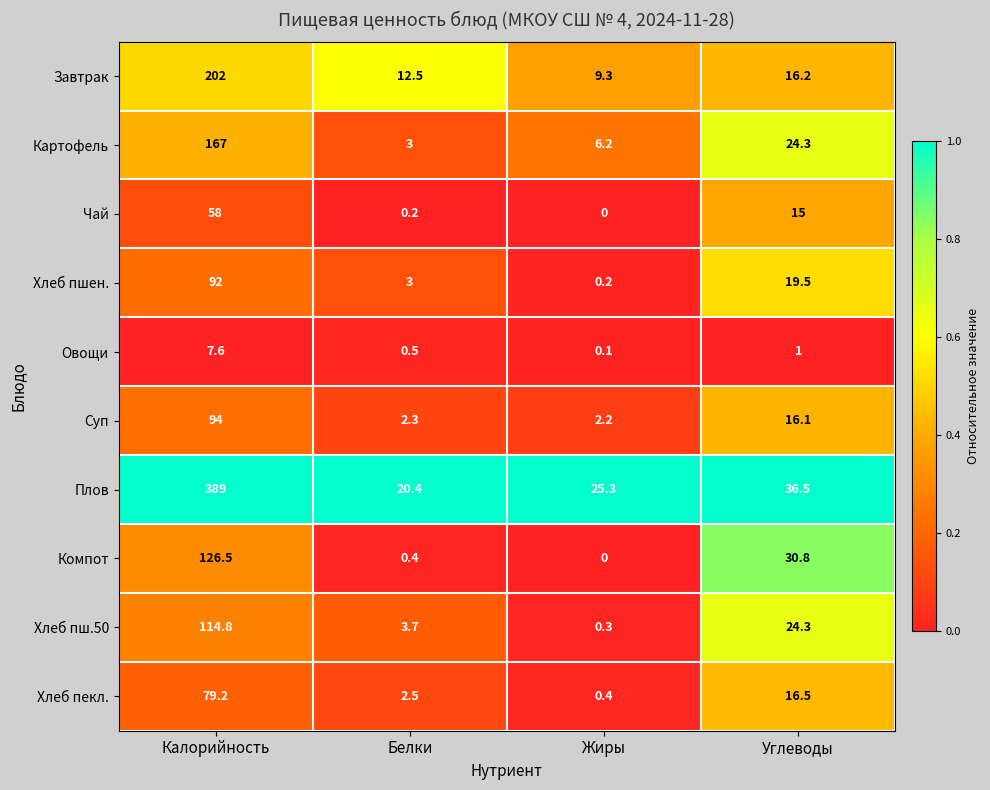

What is the maximum value shown in the chart?

389.0